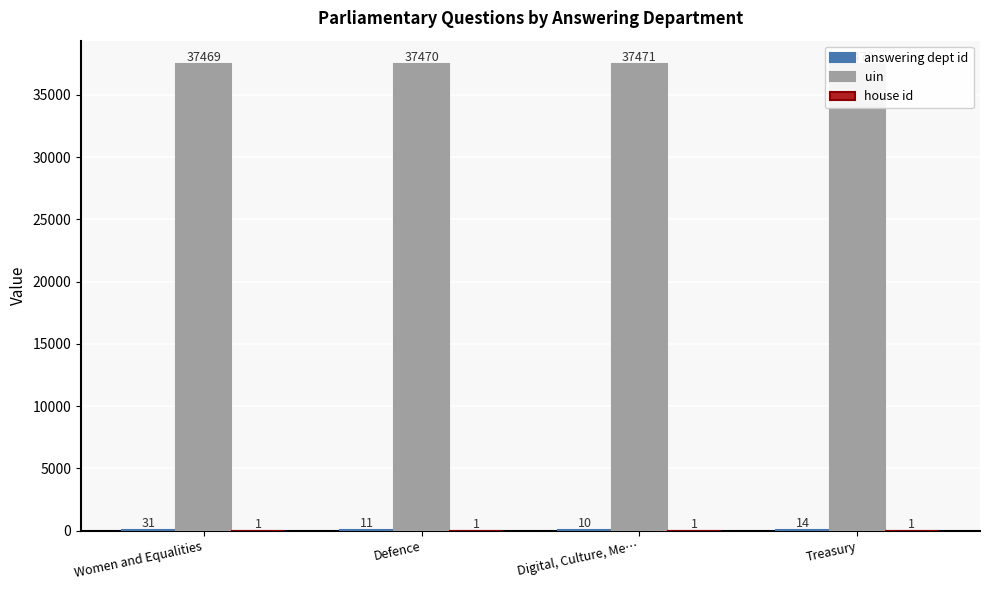

At which label does answering dept id reach its minimum?

Digital, Culture, Me…